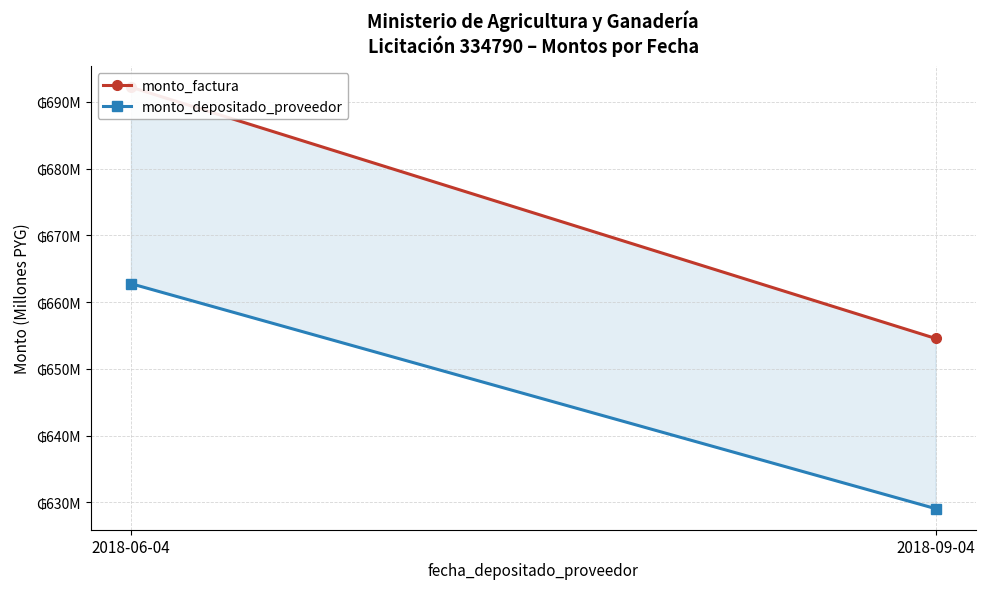

The monto_depositado_proveedor series shows 662.8 at 2018-06-04. True or false?

True